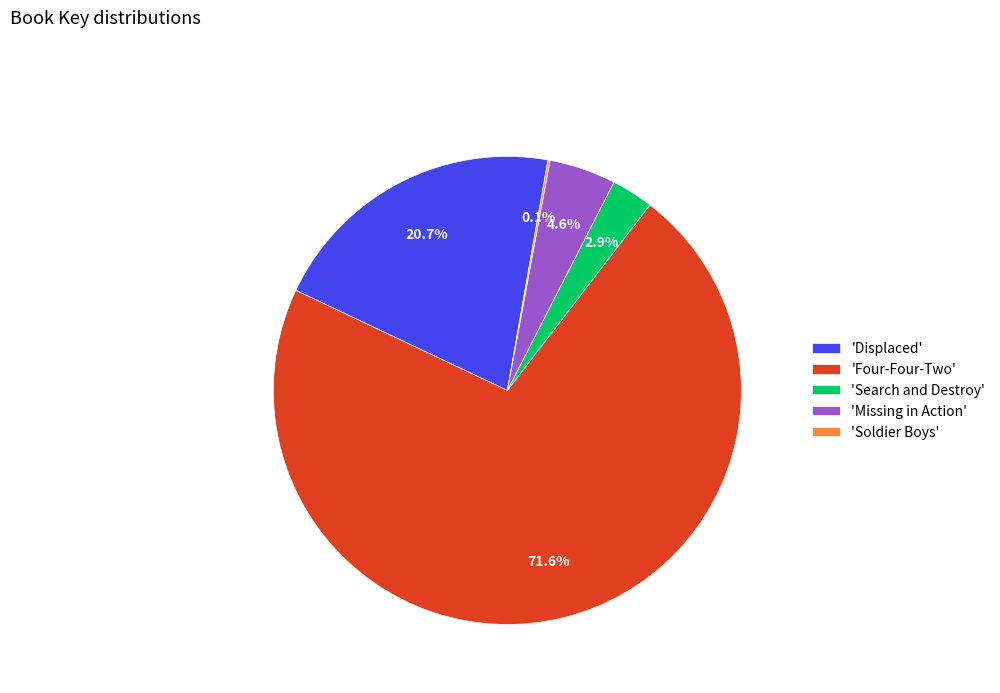

What portion of the pie excludes 'Search and Destroy'?

97.1%